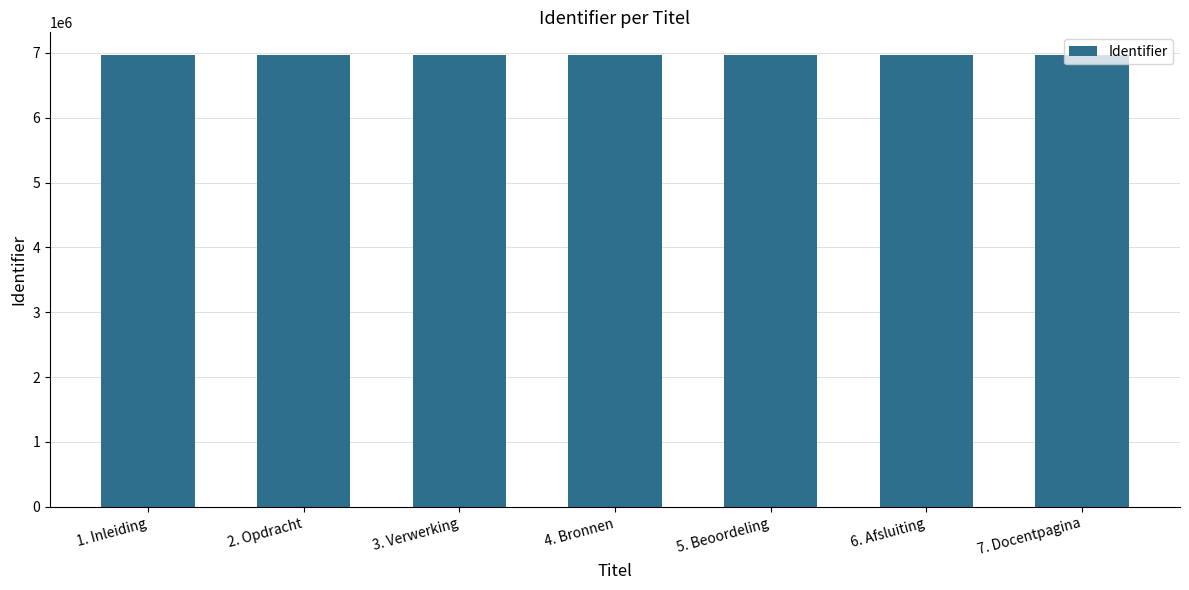

What is the maximum value shown in the chart?

6969742